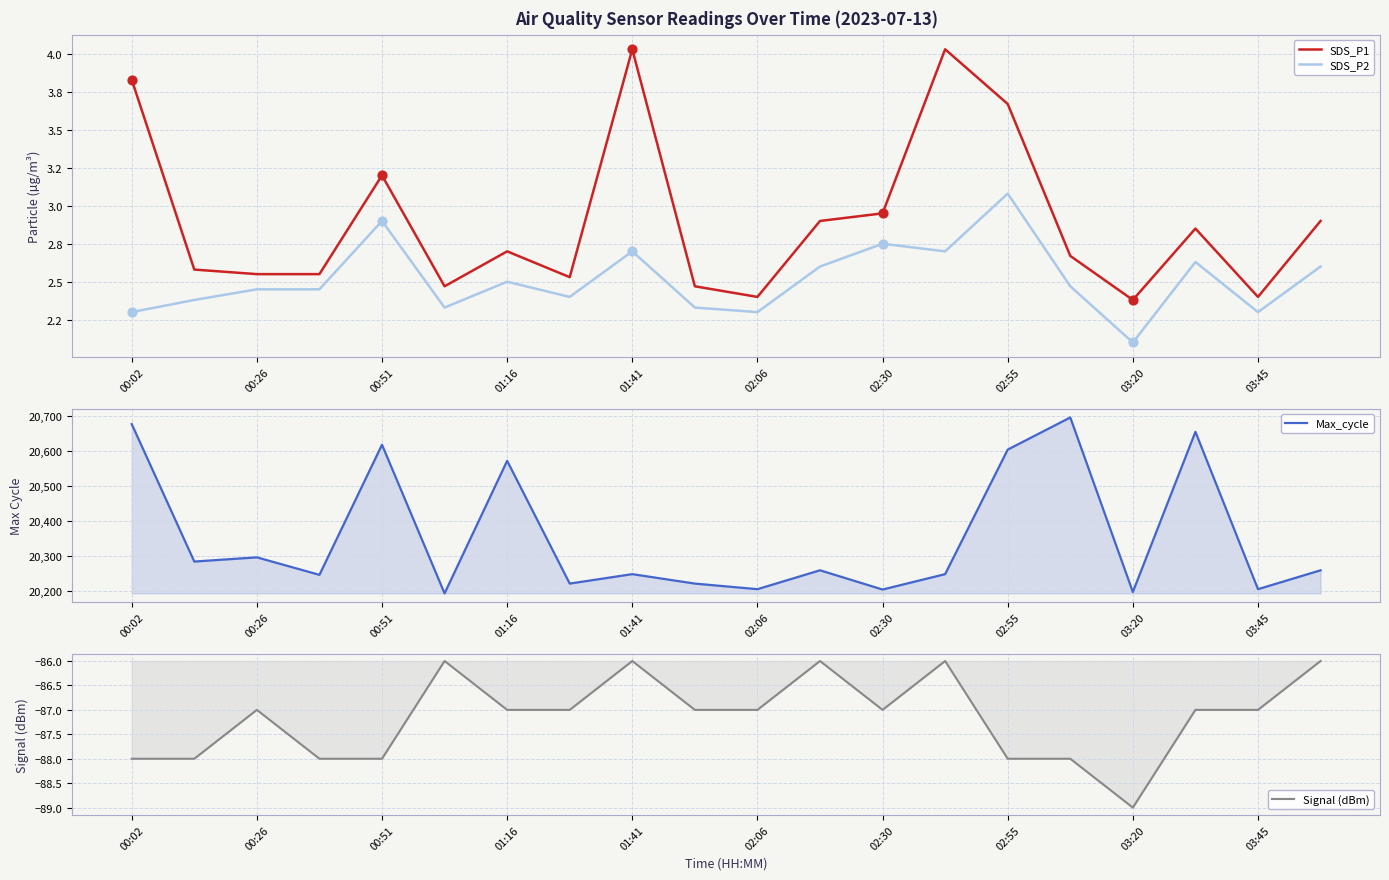

At how many categories does at least one series exceed 19816?

20